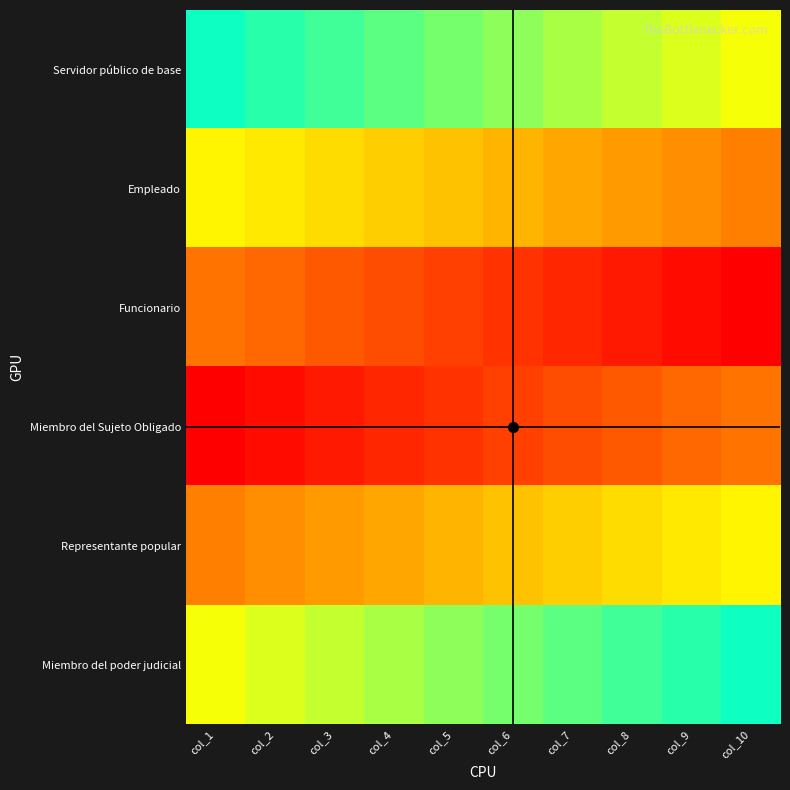

Is the value of Servidor público de base at col_5 greater than the value of Empleado at col_9?

No